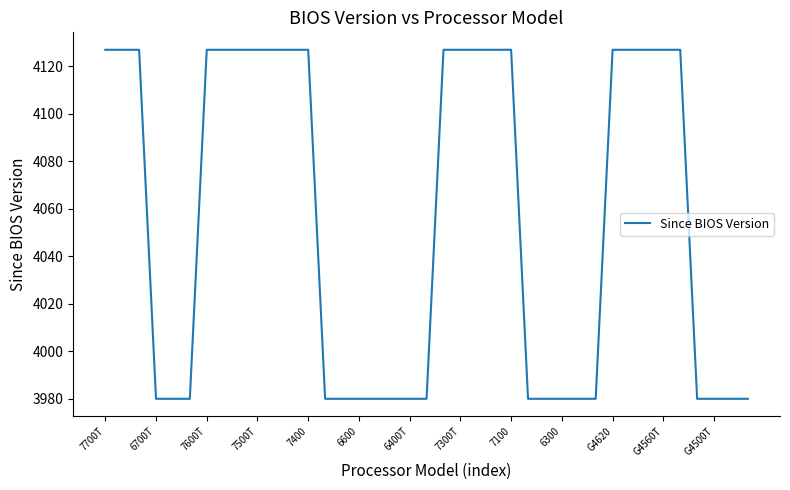

What is the maximum value shown in the chart?

4127